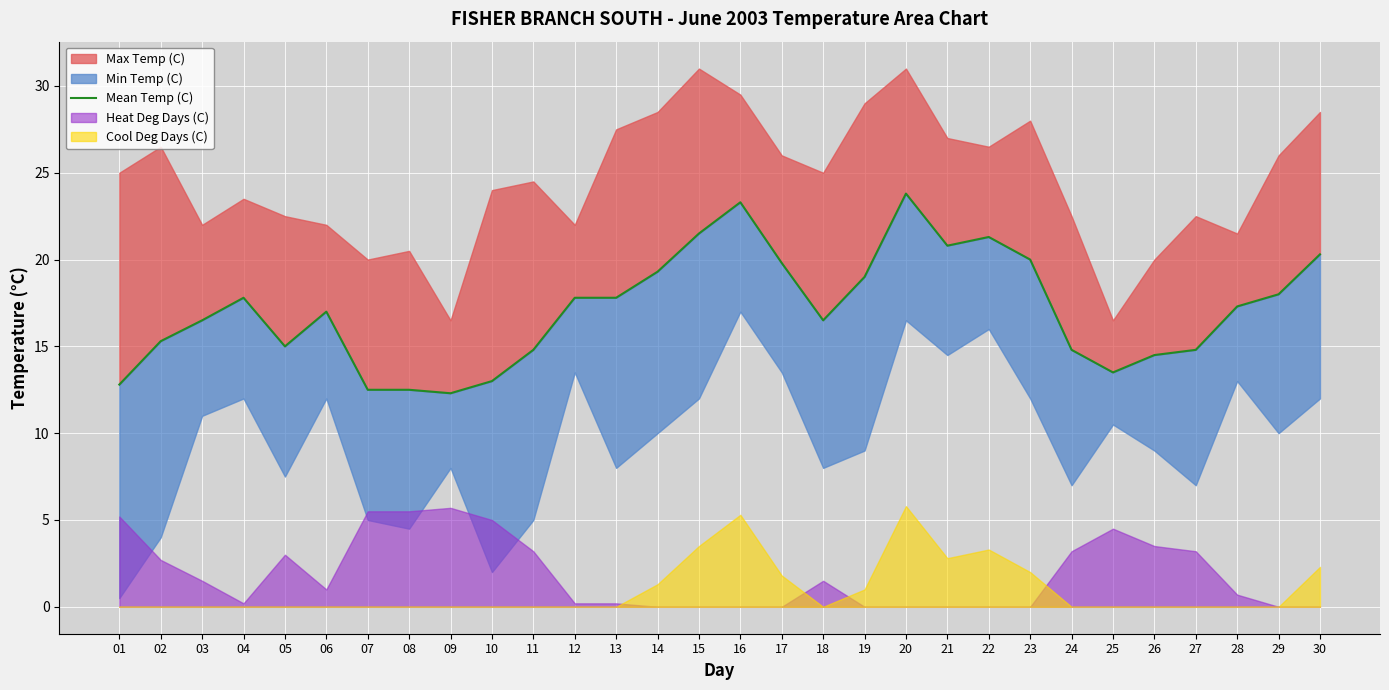

Rank the categories by value from lowest to highest.

09, 07, 08, 01, 10, 25, 26, 11, 24, 27, 05, 02, 03, 18, 06, 28, 04, 12, 13, 29, 19, 14, 17, 23, 30, 21, 22, 15, 16, 20